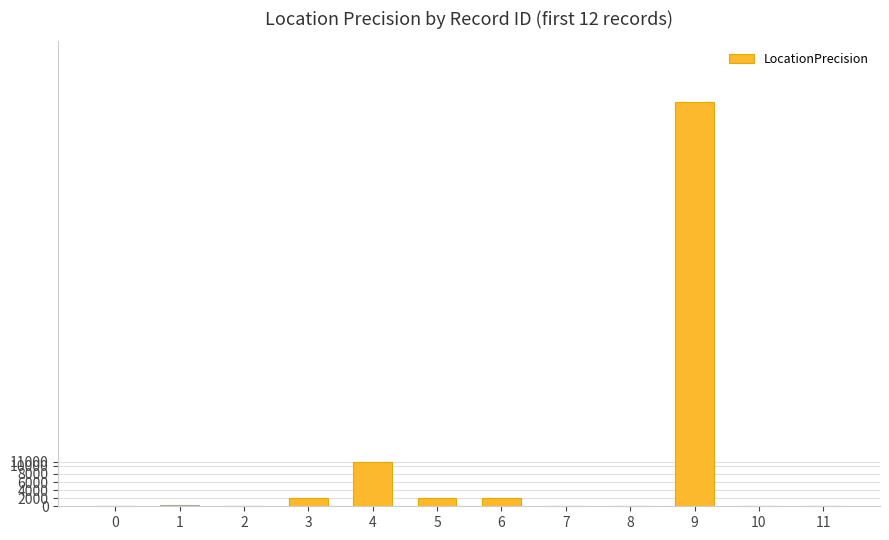

Are the bars horizontal?

No